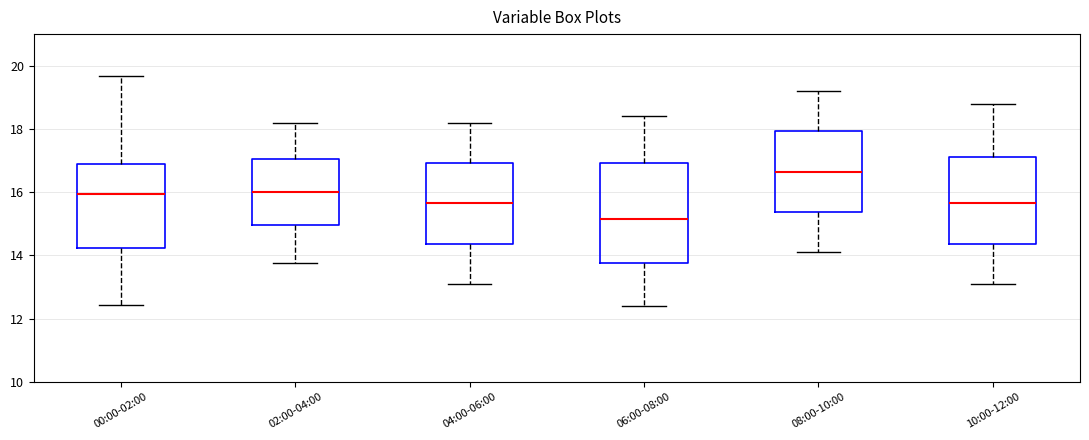

Reading left to right, read every box against the y-axis: the position of its median line, the range the box covers, and the ends of its whiskers. The values are not printed on the chart, so give them approximately, as read against the axis.

00:00-02:00: median 16.0, box 14.2 to 16.8, whiskers 12.4 to 19.6
02:00-04:00: median 16.0, box 15.0 to 17.0, whiskers 13.8 to 18.2
04:00-06:00: median 15.6, box 14.4 to 17.0, whiskers 13.2 to 18.2
06:00-08:00: median 15.2, box 13.8 to 17.0, whiskers 12.4 to 18.4
08:00-10:00: median 16.6, box 15.4 to 18.0, whiskers 14.2 to 19.2
10:00-12:00: median 15.6, box 14.4 to 17.2, whiskers 13.2 to 18.8